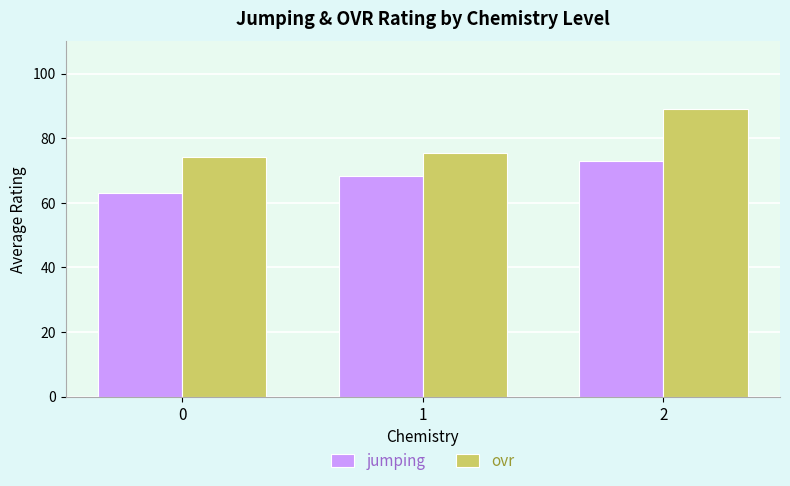

How many categories are shown in the chart?

3